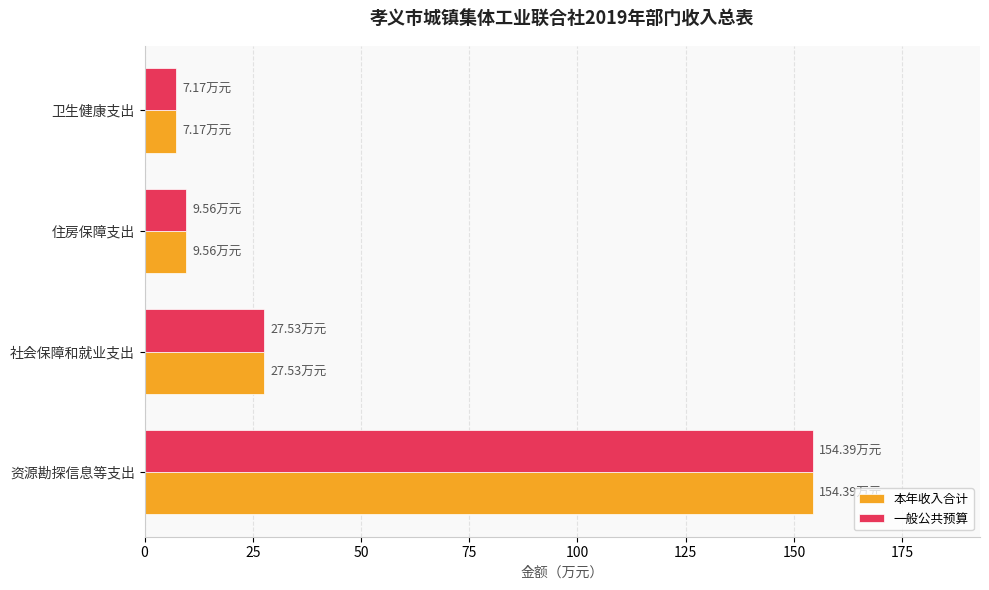

At which category is the sum across all series the highest?

资源勘探信息等支出